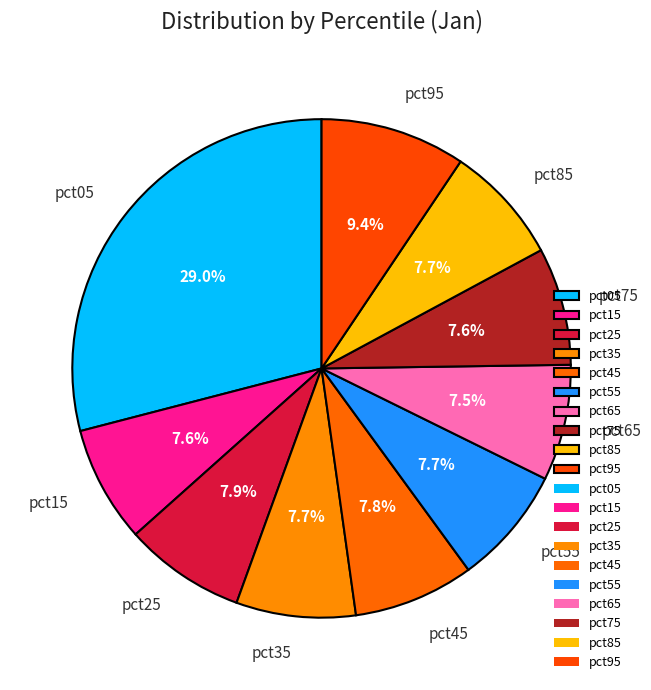

To the nearest percent, what percentage of the pie is pct75?

8%